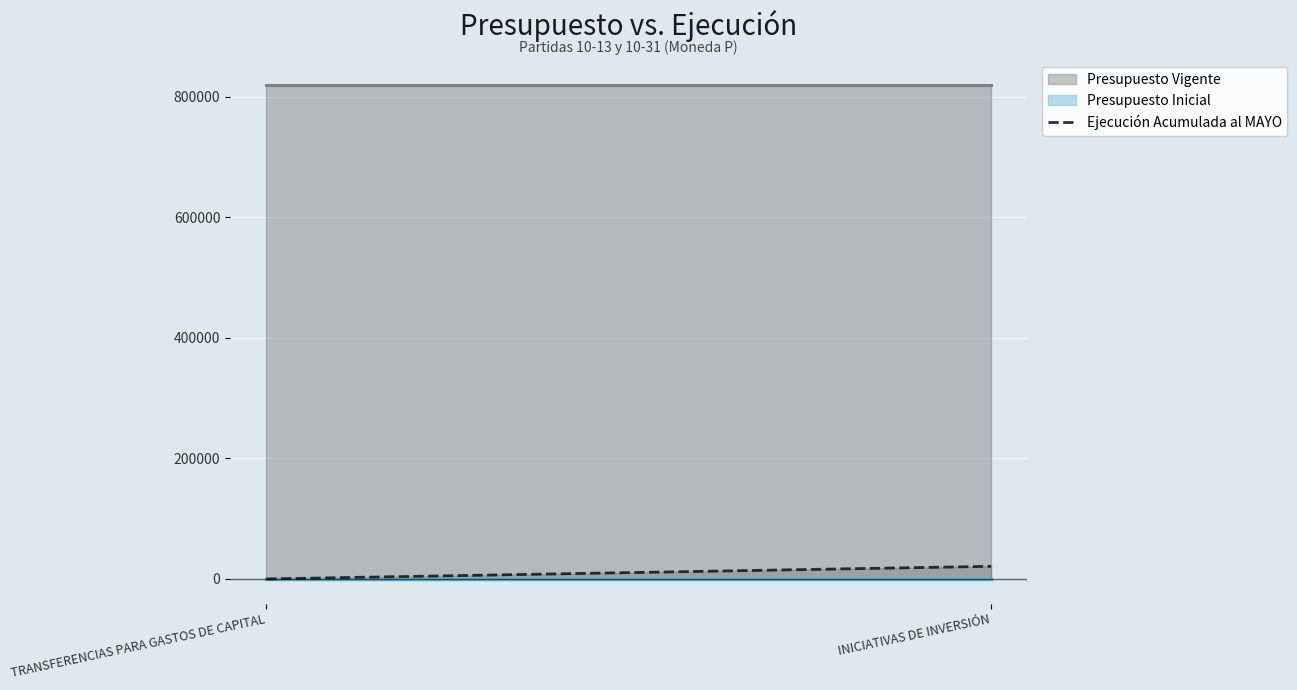

List the labels in order of value, largest first.

INICIATIVAS DE INVERSIÓN, TRANSFERENCIAS PARA GASTOS DE CAPITAL